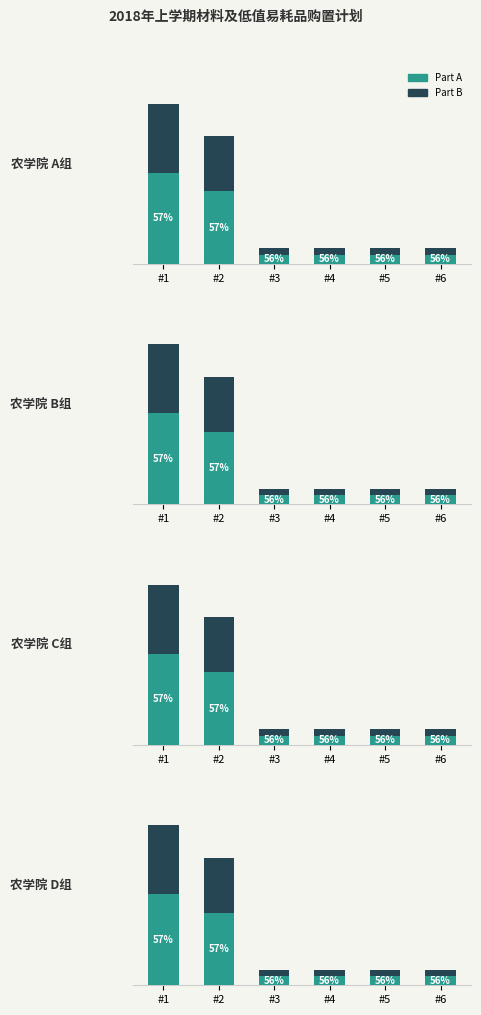

What is the maximum value for Part A?

285